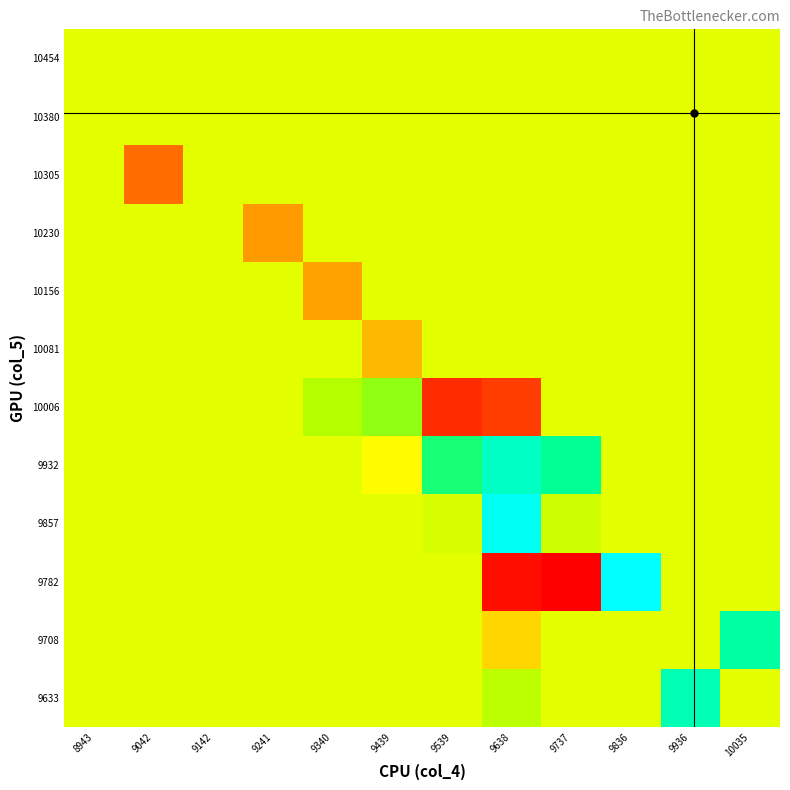

Reading left to right, what are all the values shown in this chart?

9633: 8943=0.5	9042=0.5	9142=0.5	9241=0.5	9340=0.5	9439=0.5	9539=0.5	9638=0.6	9737=0.5	9836=0.5	9936=0.8	10035=0.5
9708: 8943=0.5	9042=0.5	9142=0.5	9241=0.5	9340=0.5	9439=0.5	9539=0.5	9638=0.4	9737=0.5	9836=0.5	9936=0.5	10035=0.8
9782: 8943=0.5	9042=0.5	9142=0.5	9241=0.5	9340=0.5	9439=0.5	9539=0.5	9638=0.0	9737=0.0	9836=1.0	9936=0.5	10035=0.5
9857: 8943=0.5	9042=0.5	9142=0.5	9241=0.5	9340=0.5	9439=0.5	9539=0.6	9638=1.0	9737=0.6	9836=0.5	9936=0.5	10035=0.5
9932: 8943=0.5	9042=0.5	9142=0.5	9241=0.5	9340=0.5	9439=0.5	9539=0.7	9638=0.9	9737=0.8	9836=0.5	9936=0.5	10035=0.5
10006: 8943=0.5	9042=0.5	9142=0.5	9241=0.5	9340=0.6	9439=0.6	9539=0.1	9638=0.1	9737=0.5	9836=0.5	9936=0.5	10035=0.5
10081: 8943=0.5	9042=0.5	9142=0.5	9241=0.5	9340=0.5	9439=0.3	9539=0.5	9638=0.5	9737=0.5	9836=0.5	9936=0.5	10035=0.5
10156: 8943=0.5	9042=0.5	9142=0.5	9241=0.5	9340=0.3	9439=0.5	9539=0.5	9638=0.5	9737=0.5	9836=0.5	9936=0.5	10035=0.5
10230: 8943=0.5	9042=0.5	9142=0.5	9241=0.3	9340=0.5	9439=0.5	9539=0.5	9638=0.5	9737=0.5	9836=0.5	9936=0.5	10035=0.5
10305: 8943=0.5	9042=0.2	9142=0.5	9241=0.5	9340=0.5	9439=0.5	9539=0.5	9638=0.5	9737=0.5	9836=0.5	9936=0.5	10035=0.5
10380: 8943=0.5	9042=0.5	9142=0.5	9241=0.5	9340=0.5	9439=0.5	9539=0.5	9638=0.5	9737=0.5	9836=0.5	9936=0.5	10035=0.5
10454: 8943=0.5	9042=0.5	9142=0.5	9241=0.5	9340=0.5	9439=0.5	9539=0.5	9638=0.5	9737=0.5	9836=0.5	9936=0.5	10035=0.5